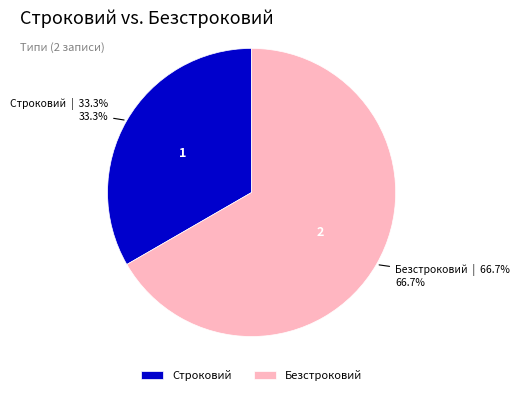

What is the smallest slice in the pie chart?

Строковий